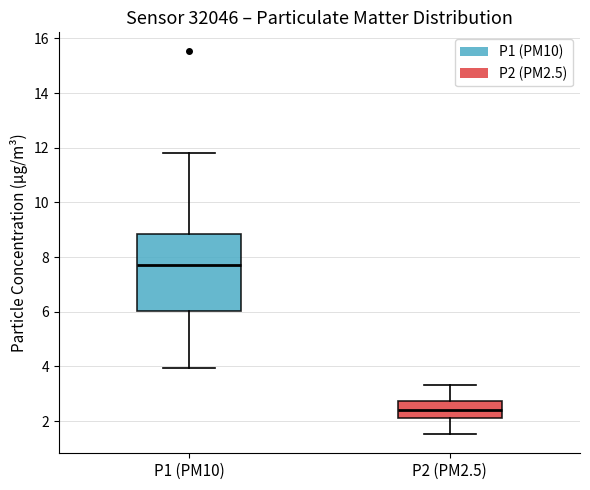

Which box's median line is the lowest?

P2 (PM2.5)